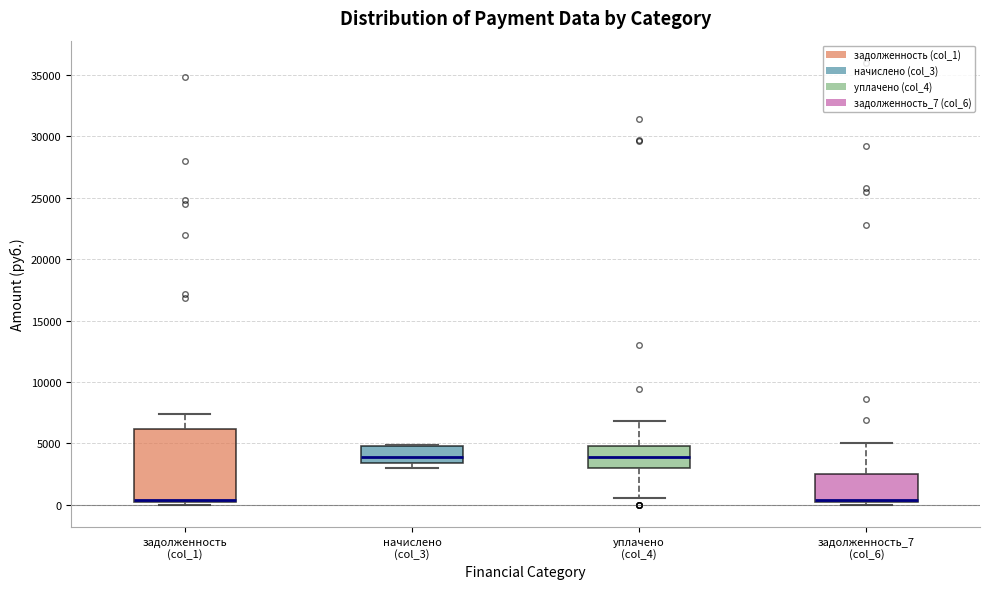

Which box is the tallest, from its lower edge to its upper edge?

задолженность (col_1)